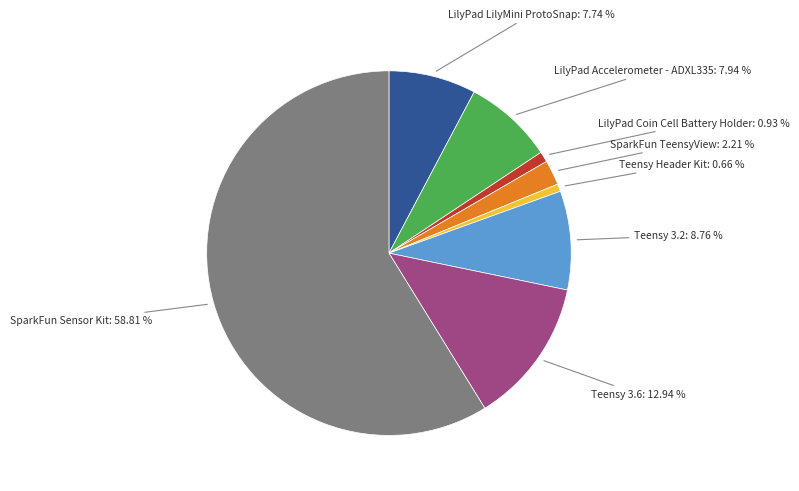

Does any single category account for the majority?

Yes